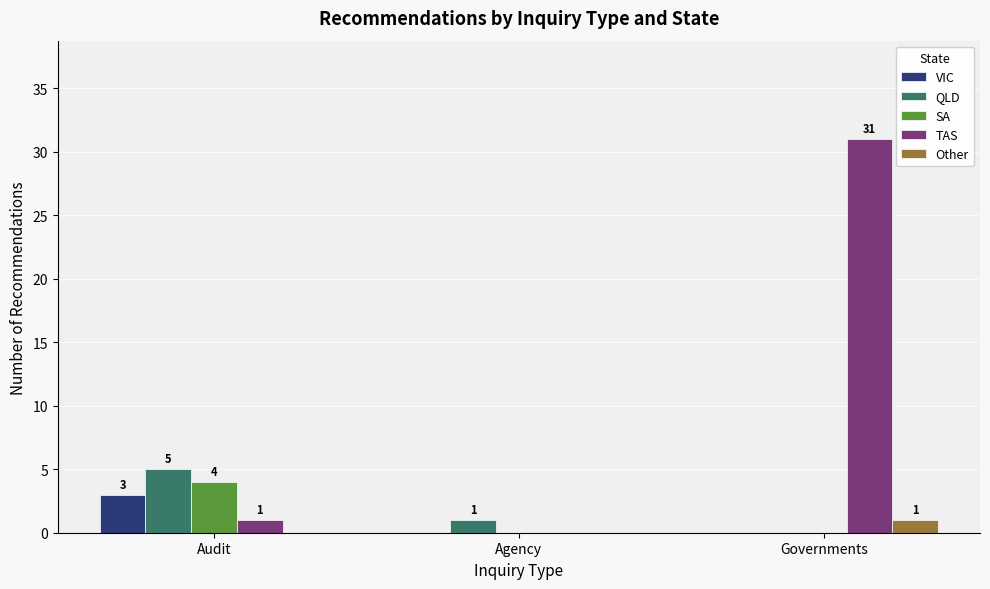

The value of QLD at Audit is 7. True or false?

False